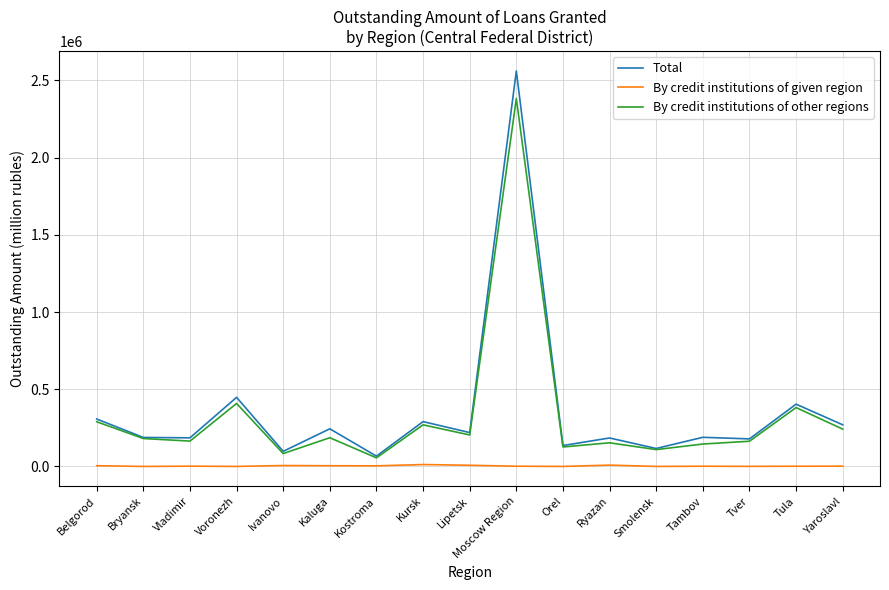

Does the chart display data point markers on the line(s)?

No